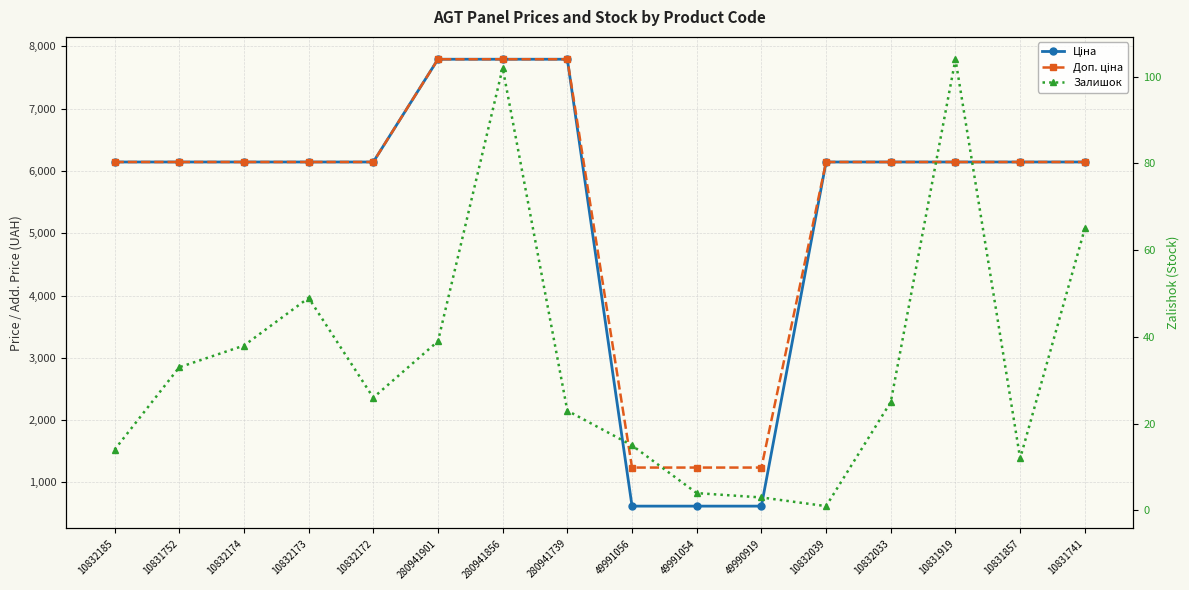

Where does the Ціна series first go above 6143?

10832185